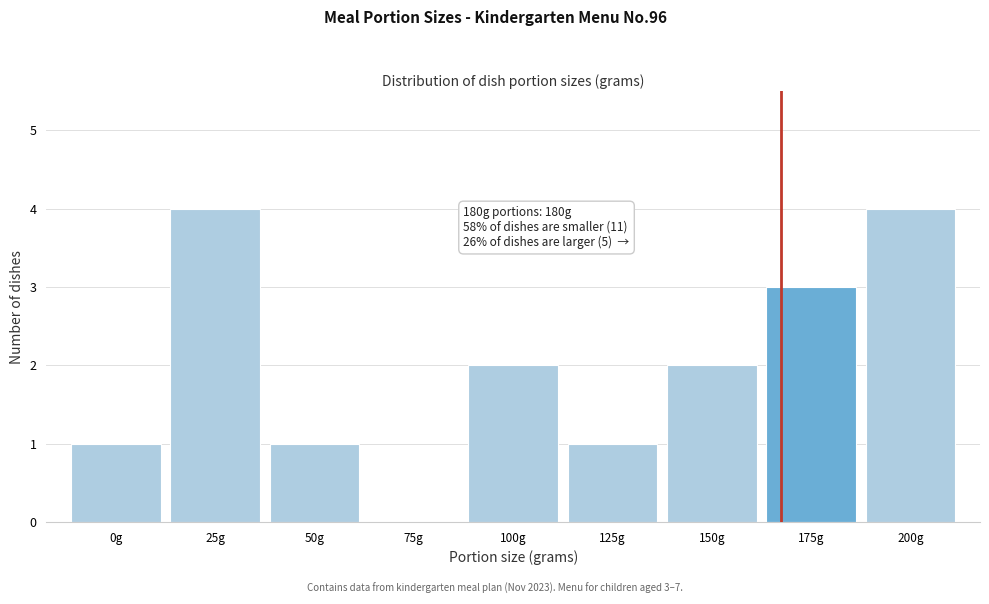

Reading right to left, what are all the values shown in this chart?

200g=4	175g=3	150g=2	125g=1	100g=2	75g=0	50g=1	25g=4	0g=1